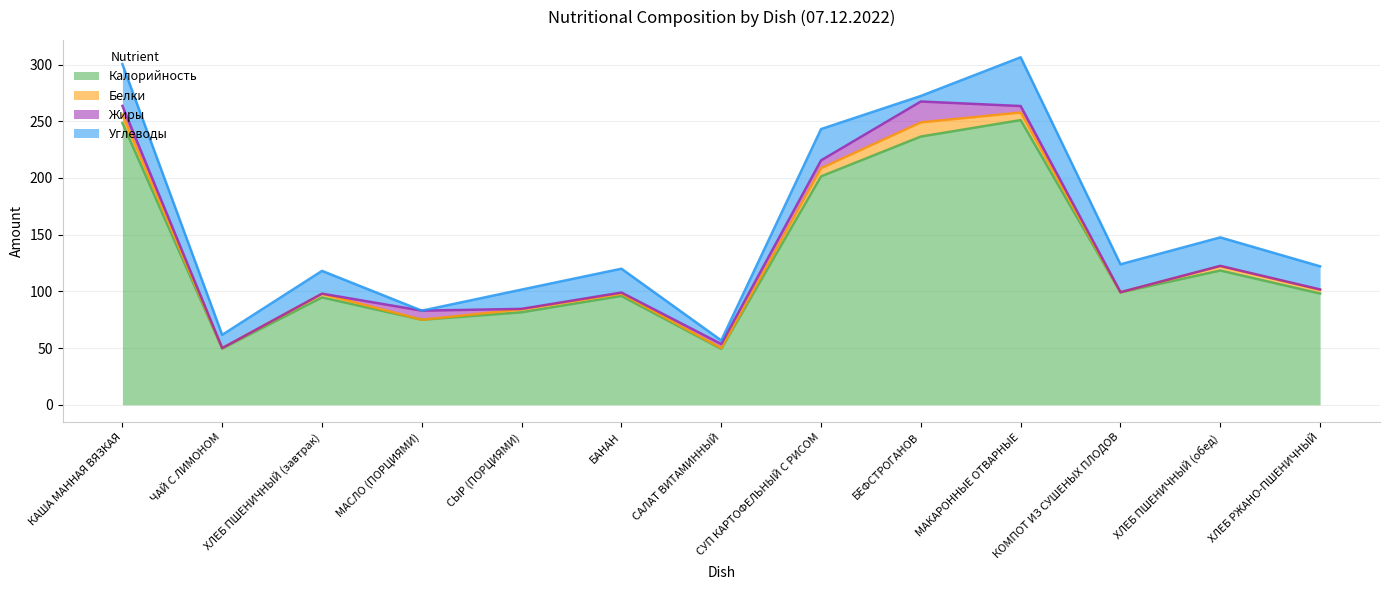

What is the difference between the maximum and second lowest values in the Жиры series?

18.3